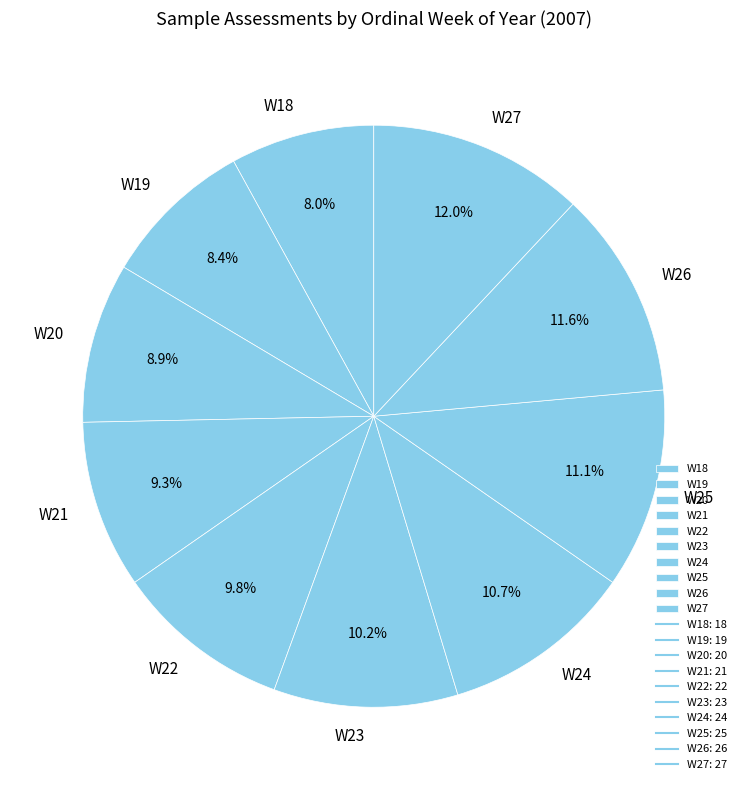

To the nearest percent, what percentage of the pie is W21?

9%